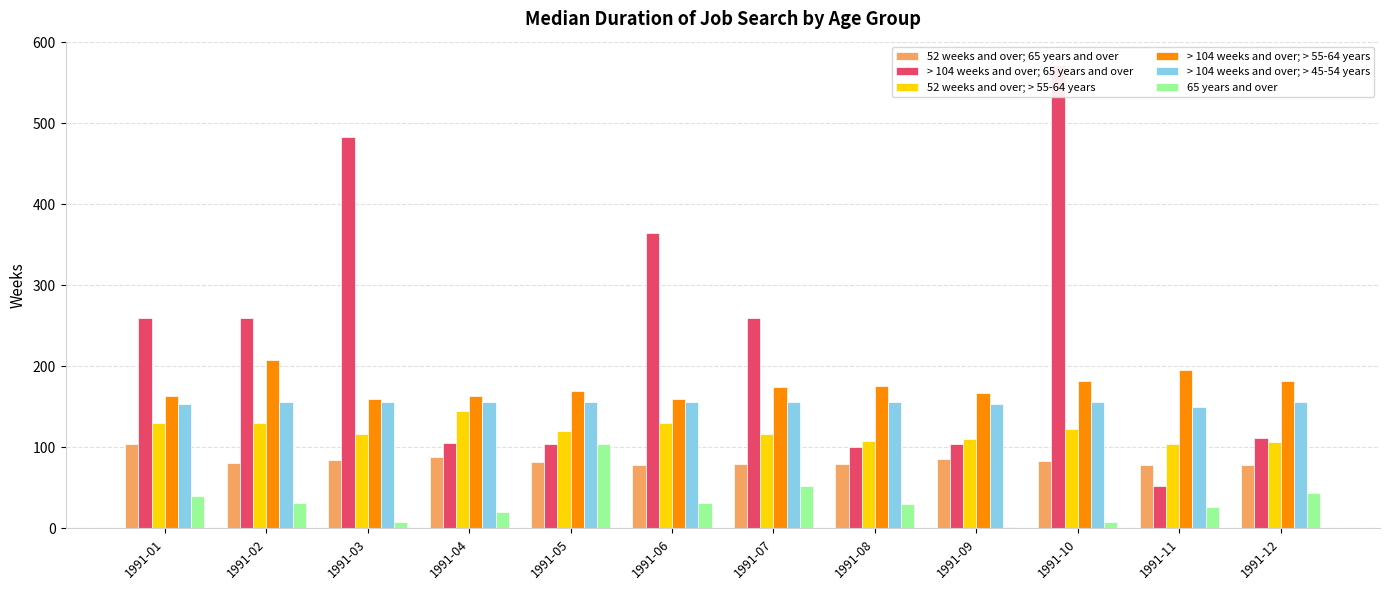

What is the difference between the highest and lowest values at 1991-08?

146